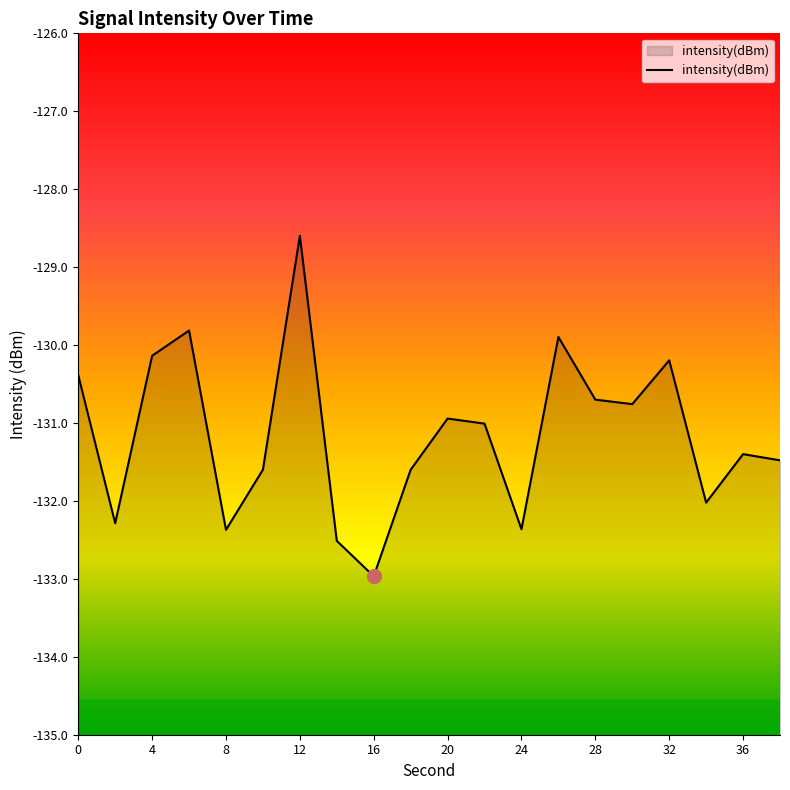

At which label is the value closest to -130?

26